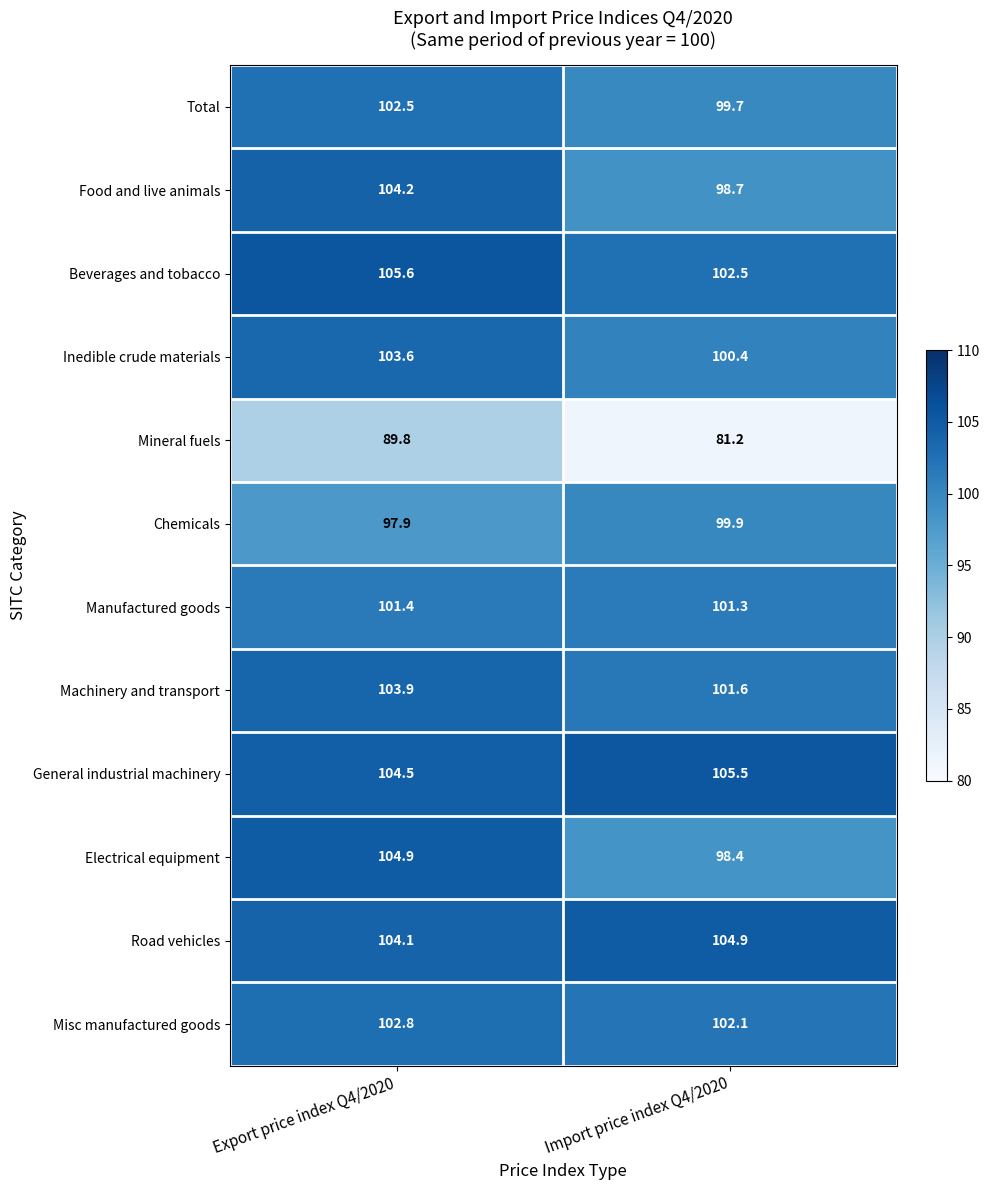

What is the greatest value displayed?

105.6